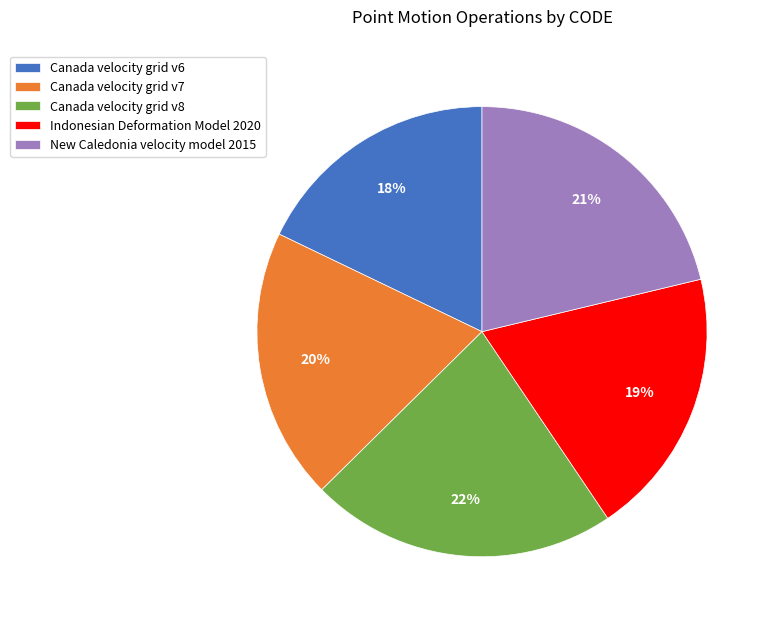

What is the smallest slice in the pie chart?

Canada velocity grid v6